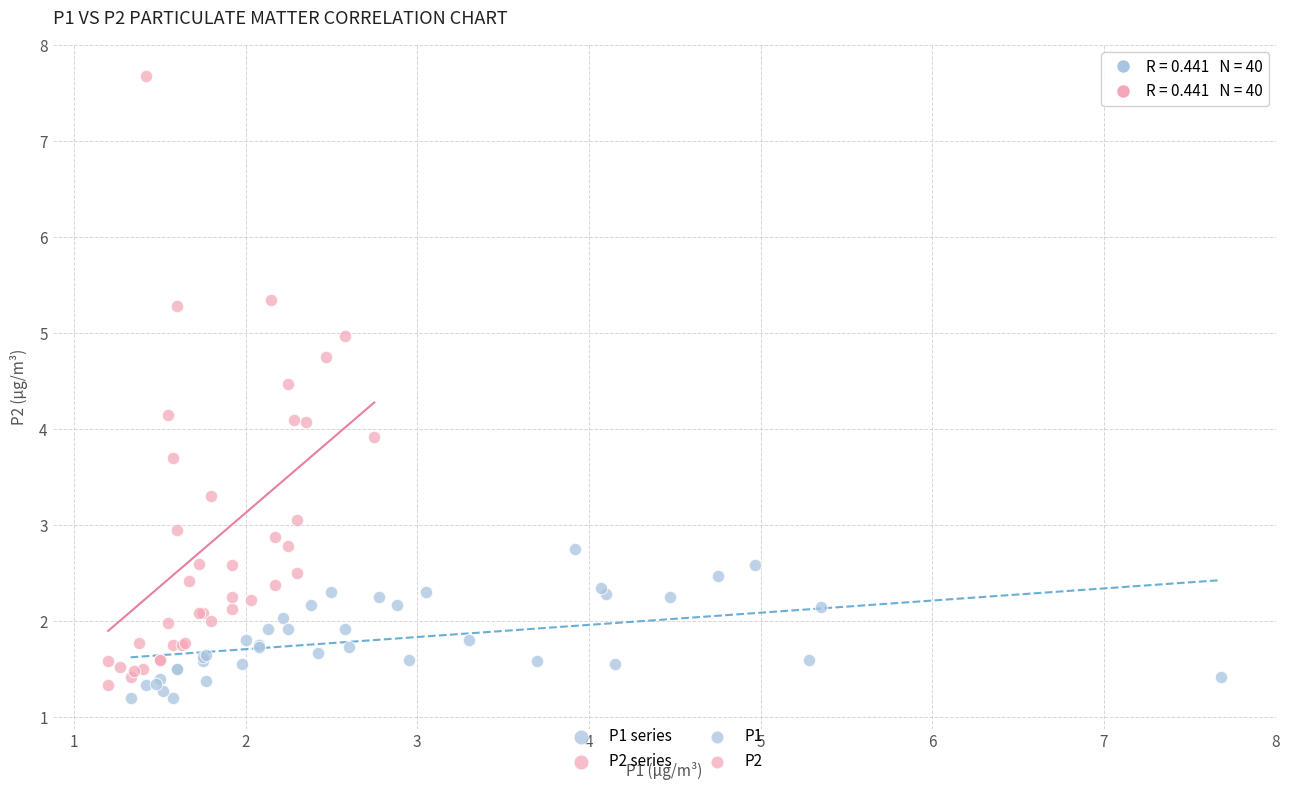

Which series has the widest spread of Y values?

P2 series